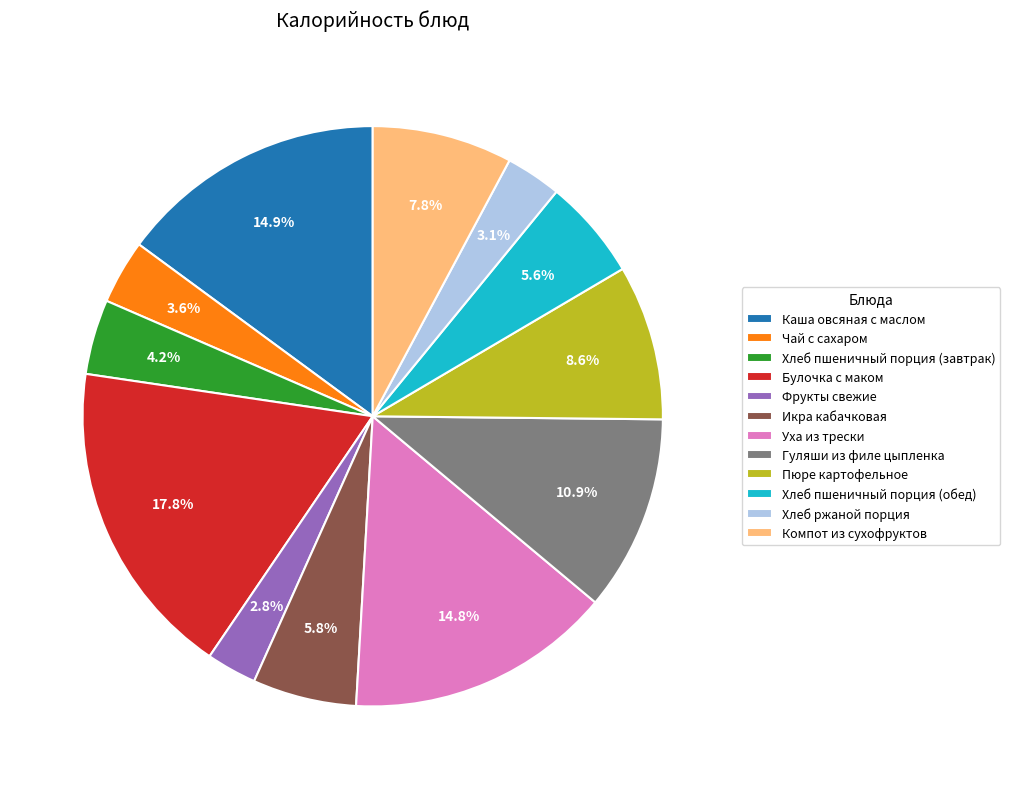

Is there any slice that represents more than half of the pie?

No